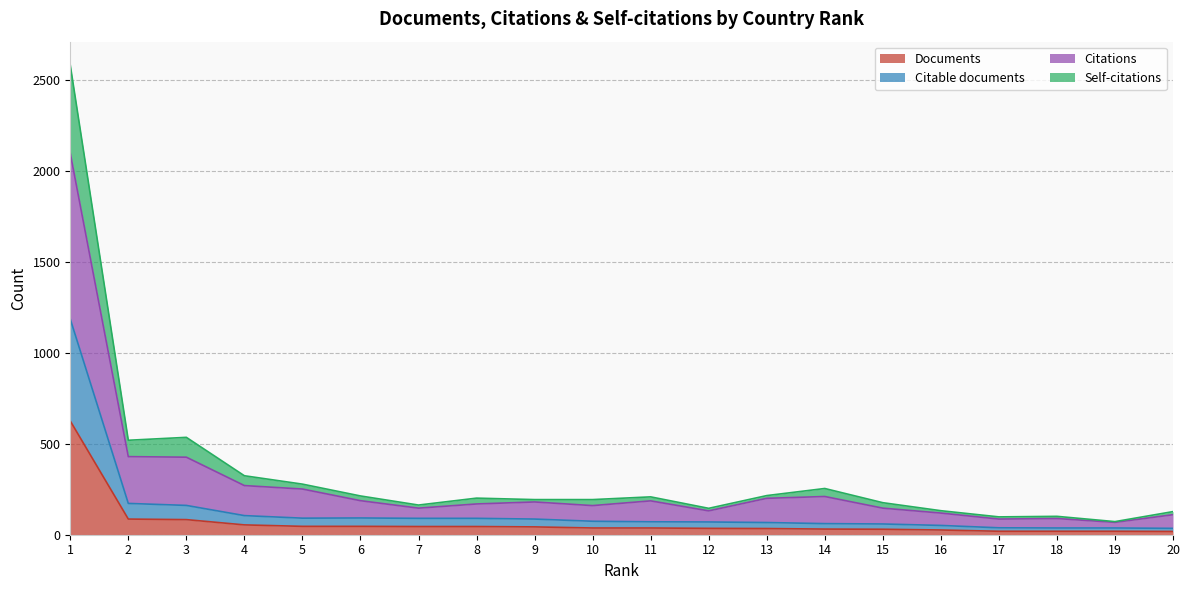

What is the difference between the highest and lowest values at 13?

181